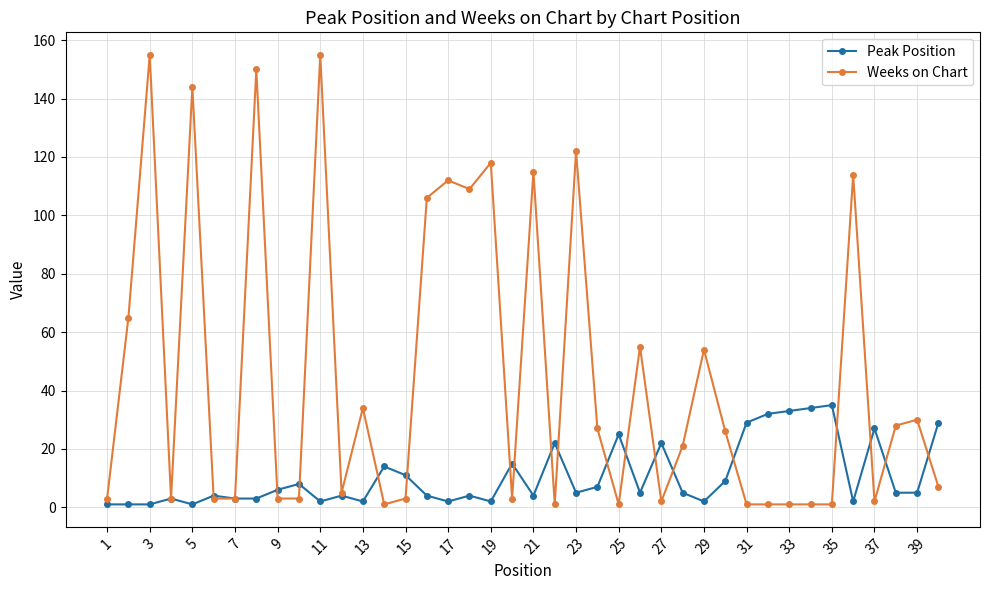

How many data points in Weeks on Chart are less than 21?

20